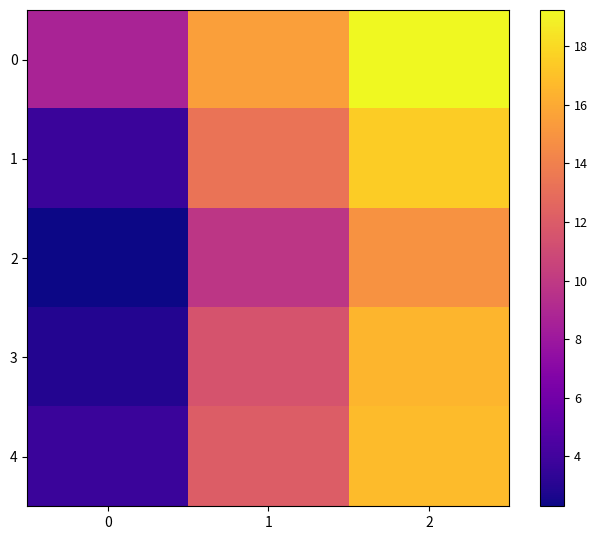

Rank the series at 2 from highest to lowest value.

0, 1, 4, 3, 2